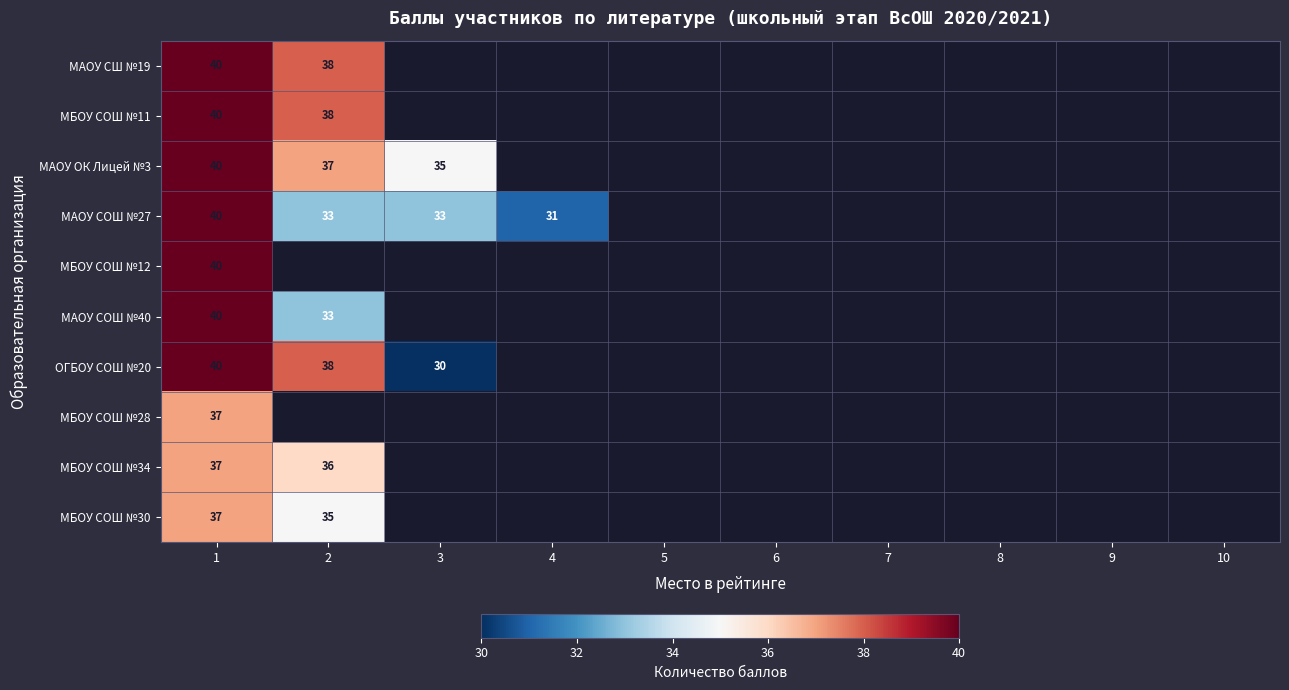

How many data points does each series have?

10